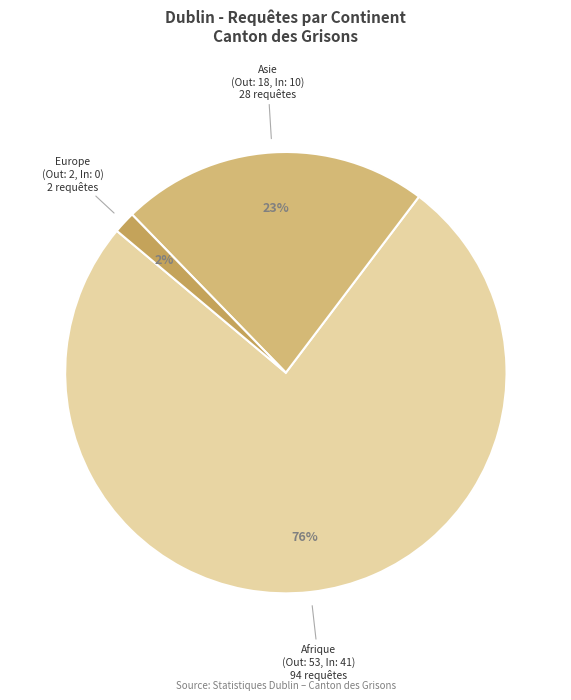

Which slice is the smallest?

Europe